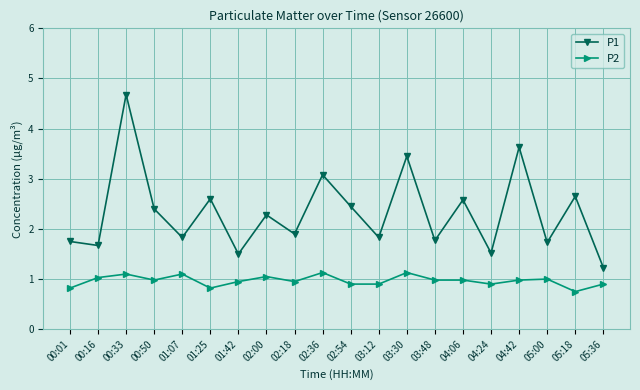

What is the average value of the P2 series?

1.0